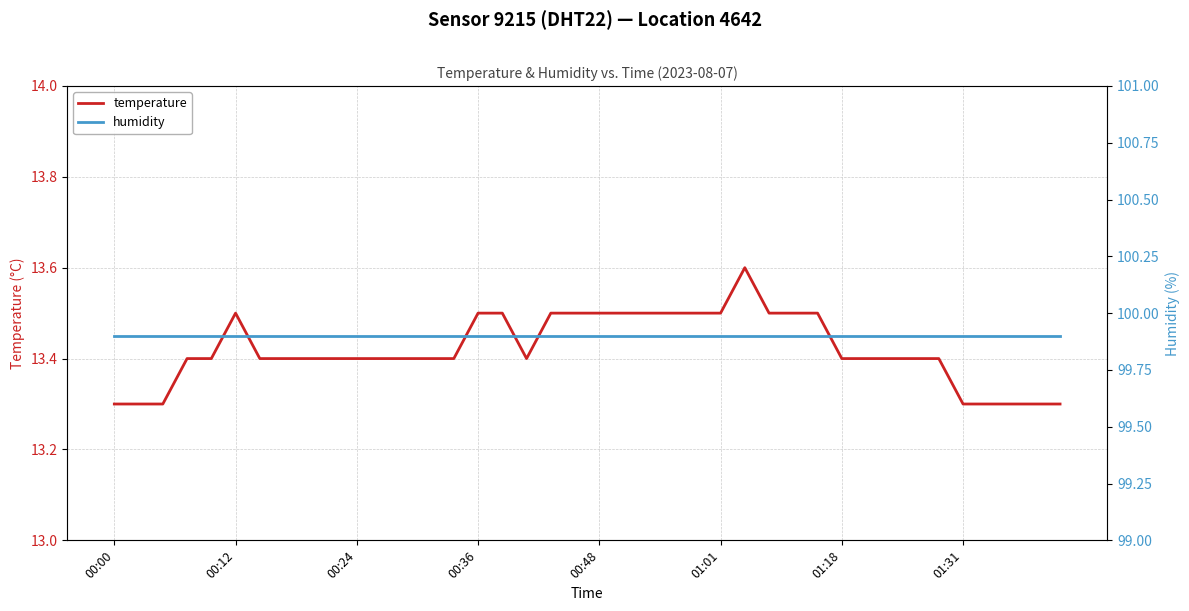

True or false: humidity and temperature cross at least once.

False